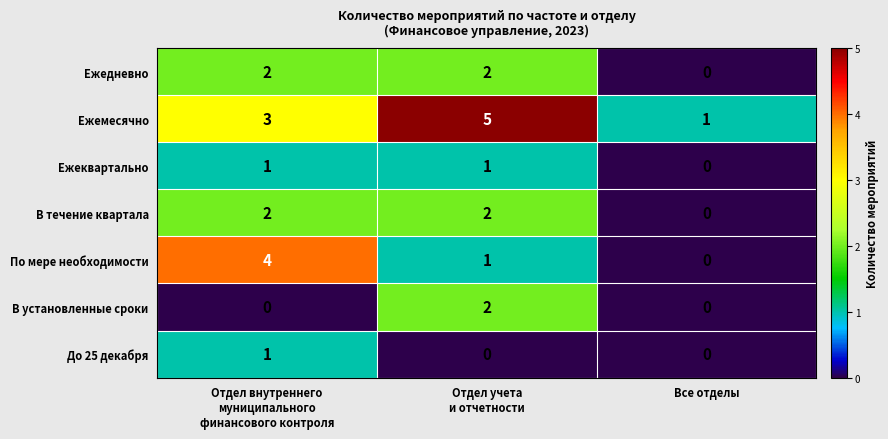

How many positive values does the По мере необходимости series have?

2